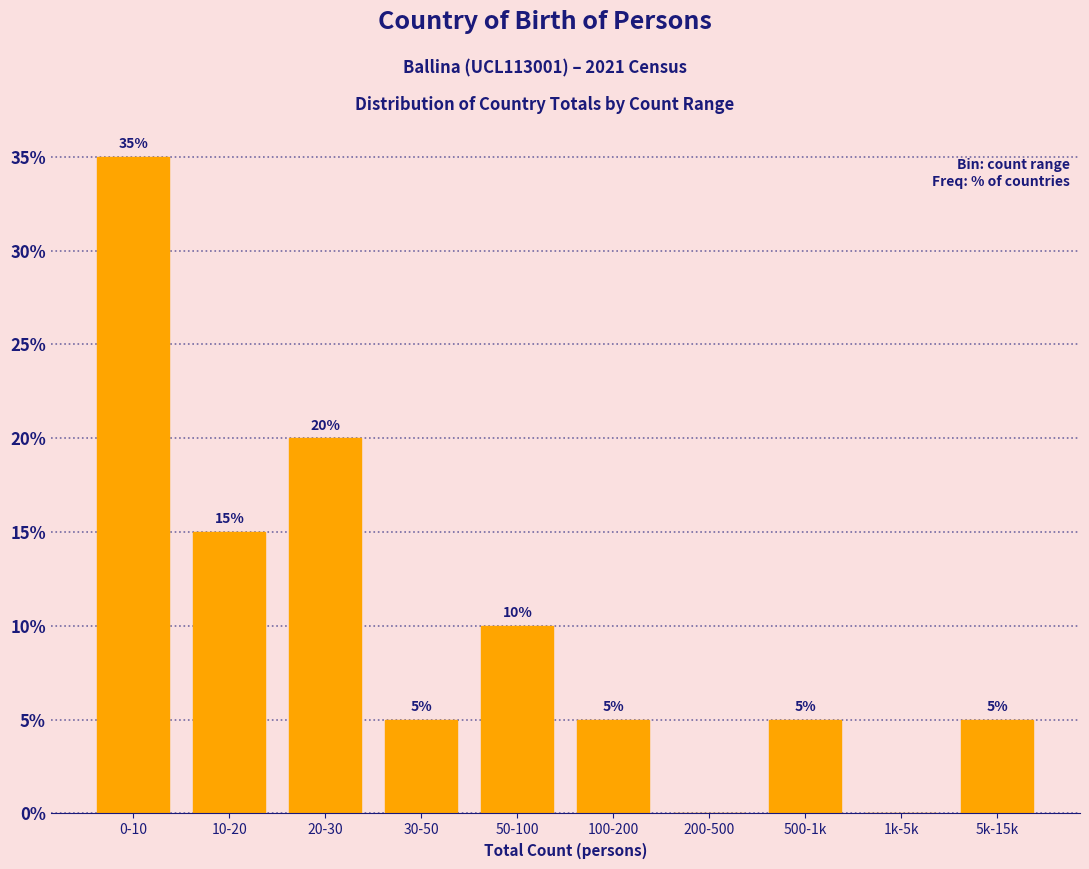

Reading left to right, what are all the values shown in this chart?

0-10=35	10-20=15	20-30=20	30-50=5	50-100=10	100-200=5	200-500=0	500-1k=5	1k-5k=0	5k-15k=5